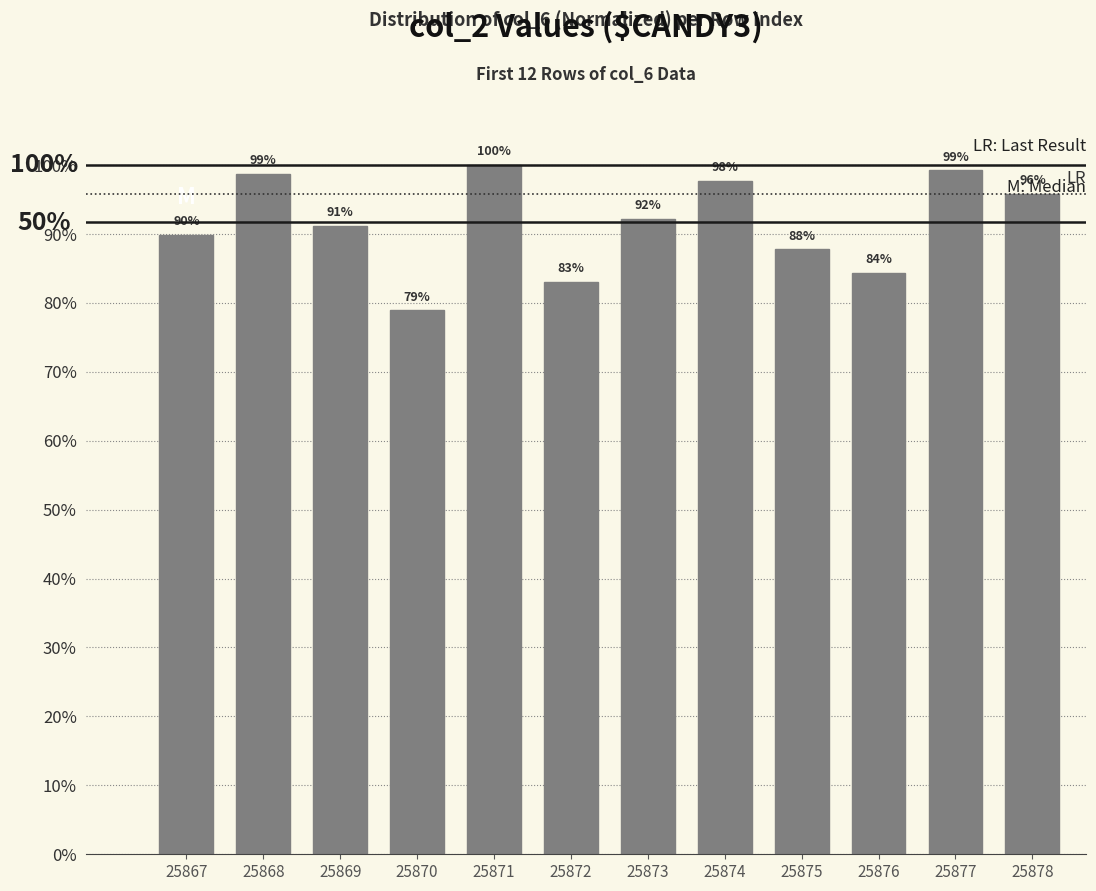

What is the sum of all values?

1098.7